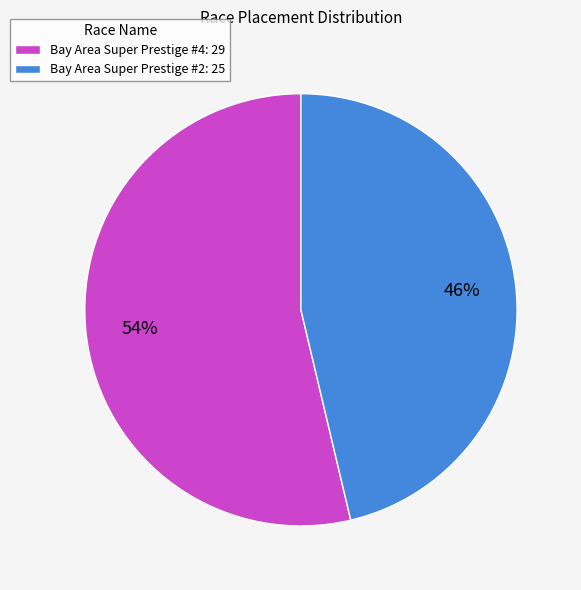

Between Bay Area Super Prestige #4 and Bay Area Super Prestige #2, which is larger?

Bay Area Super Prestige #4